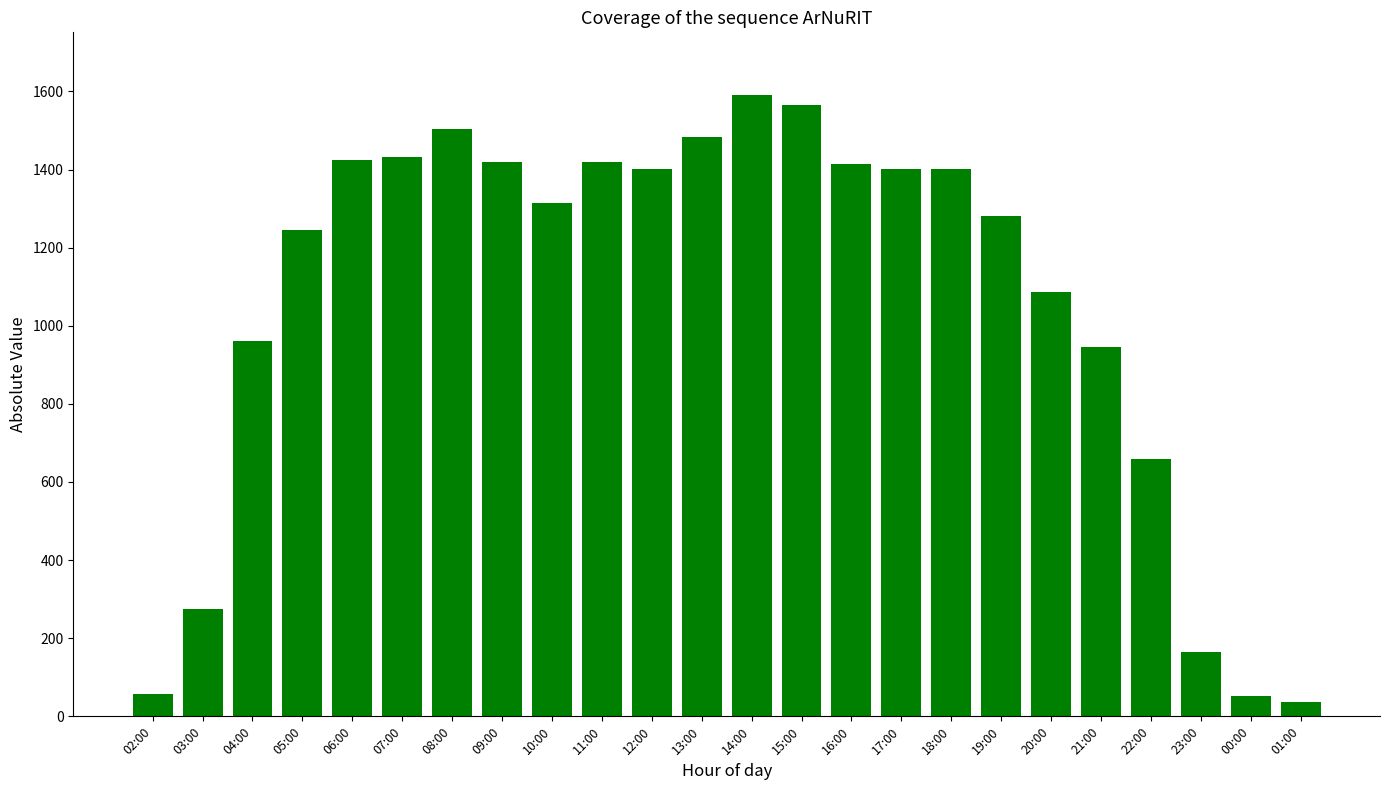

True or false: the data shows 1504 at 08:00.

True